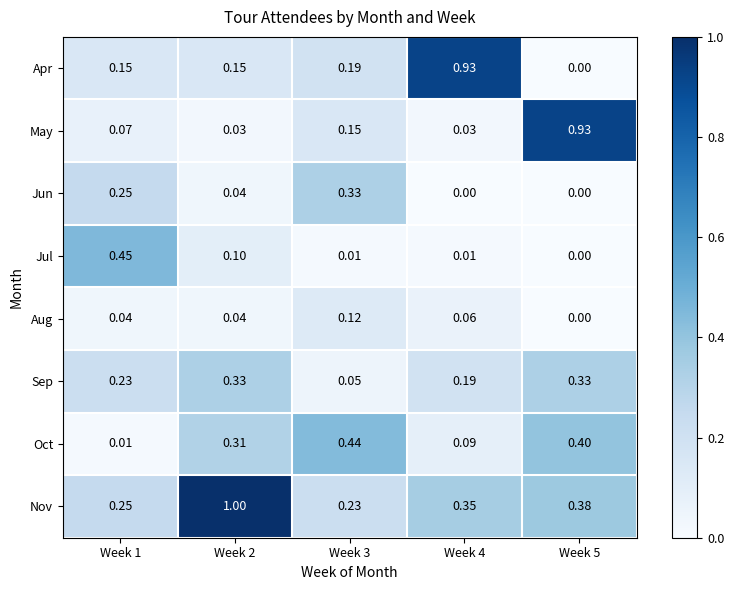

Is the value of Nov at Week 3 greater than the value of Oct at Week 5?

No